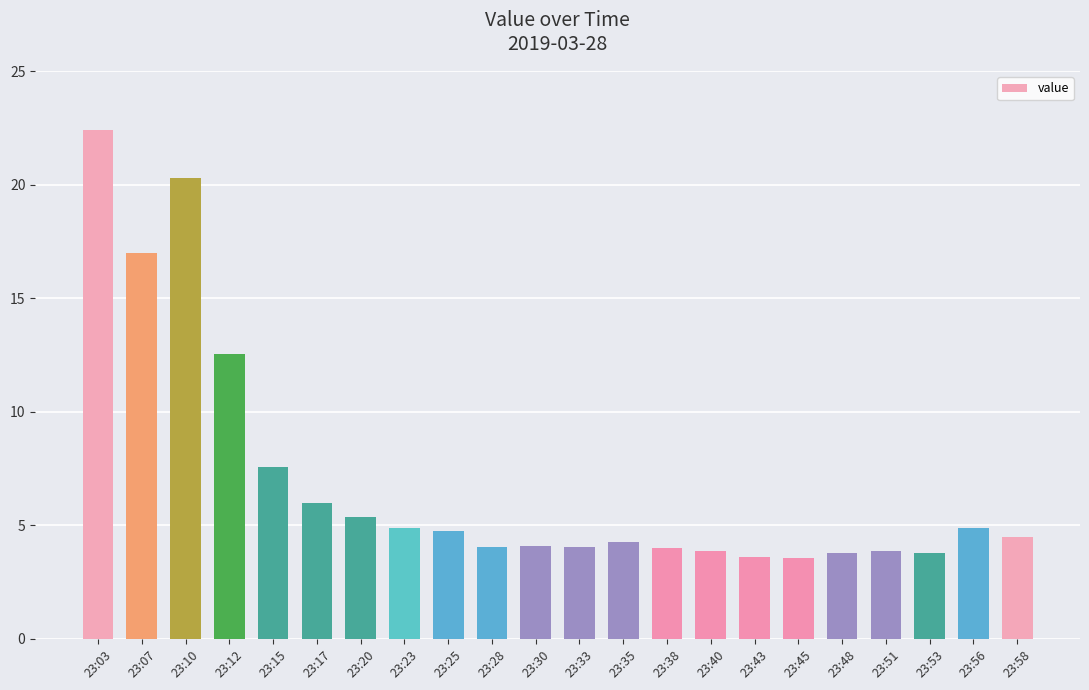

What is the value of the 16th bar from the left?

3.6